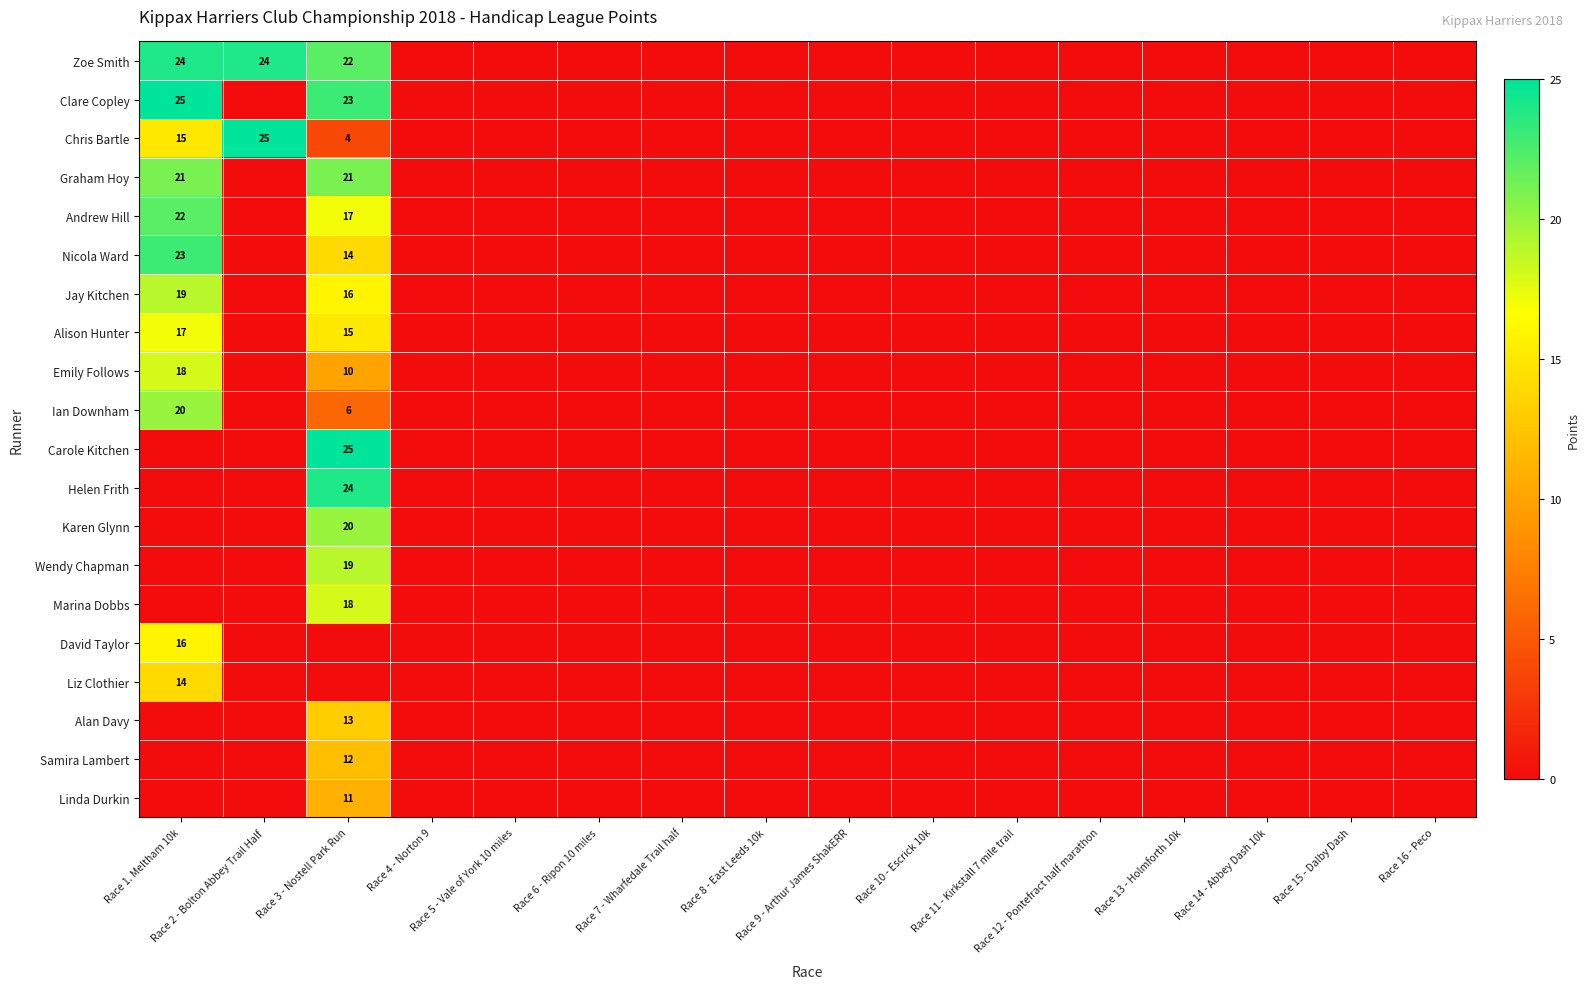

Where is Jay Kitchen nearest to the value 9?

Race 3 - Nostell Park Run